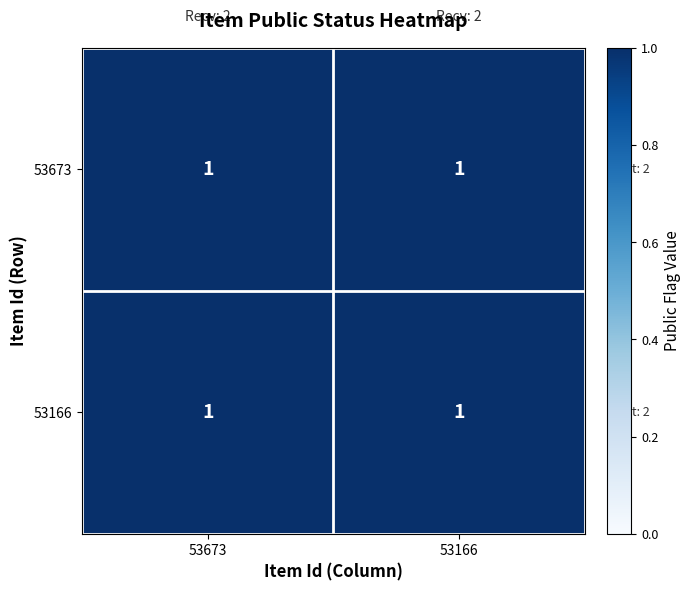

Count the number of data series in this chart.

2